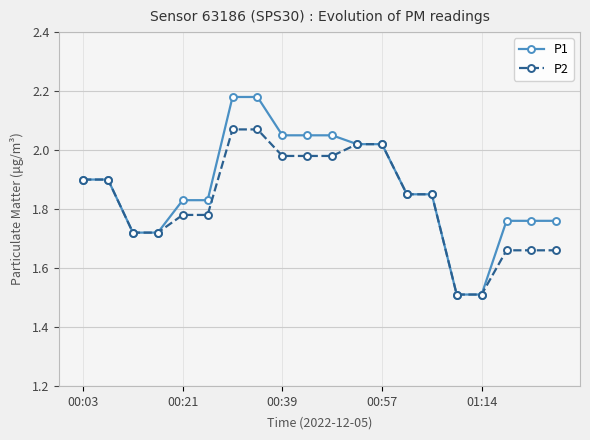

Which series has the widest spread of values?

P1